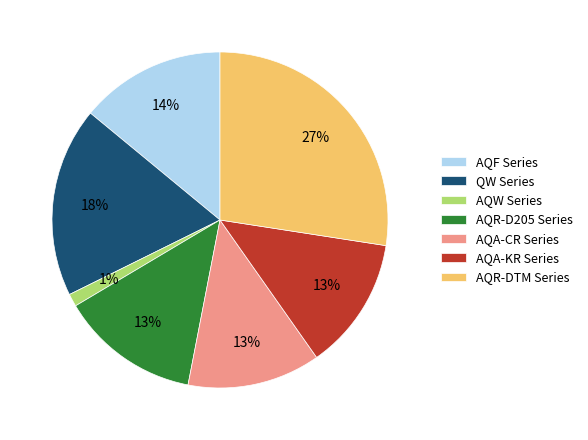

To the nearest percent, what is the difference between the largest and smallest slice percentages?

26%